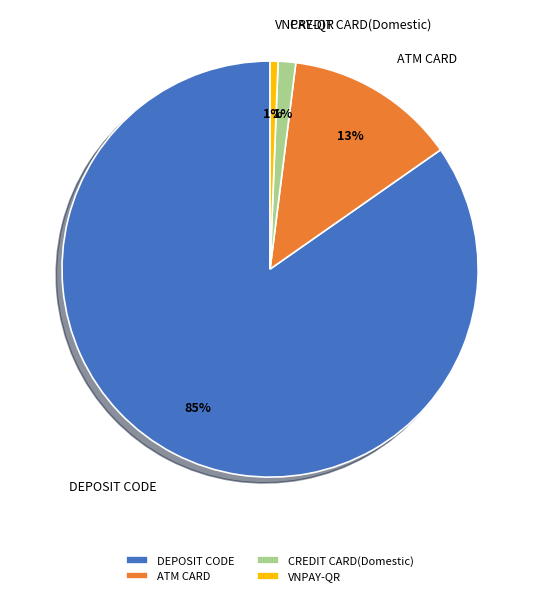

Is there any slice that represents more than half of the pie?

Yes